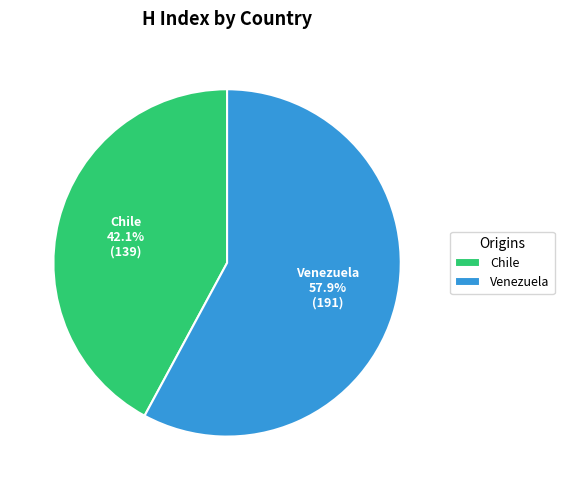

To the nearest percent, what is the combined percentage of Chile and Venezuela?

100%